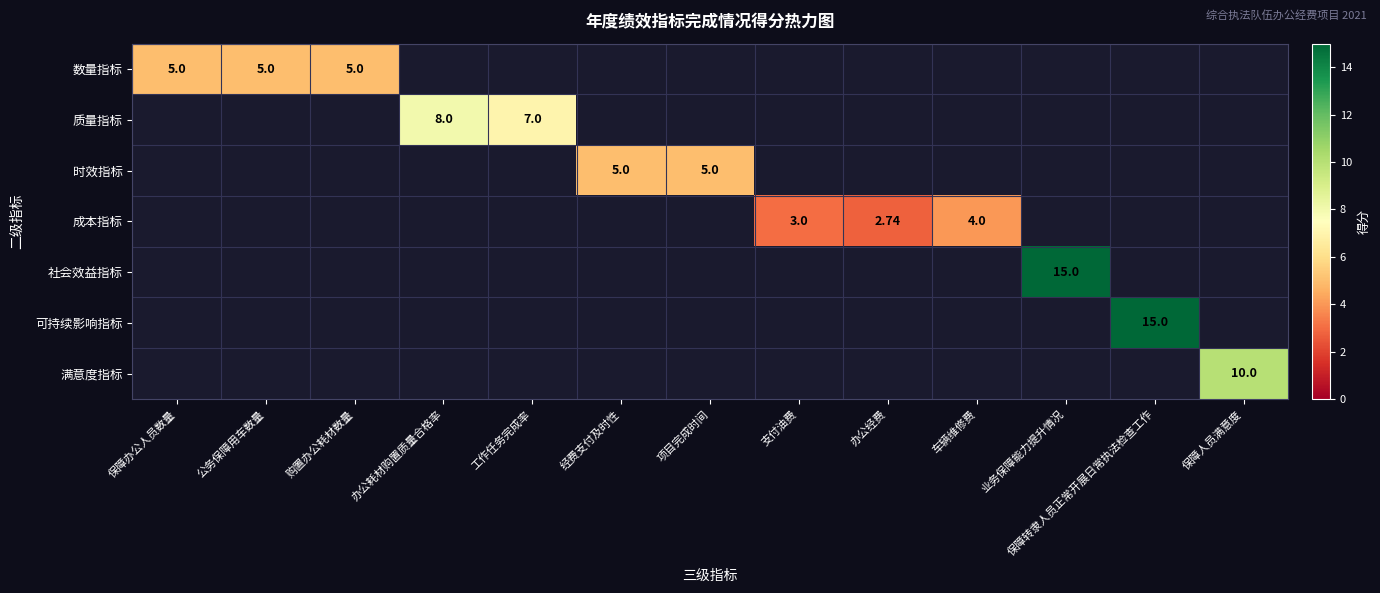

Which label corresponds to the largest value in the chart?

业务保障能力提升情况